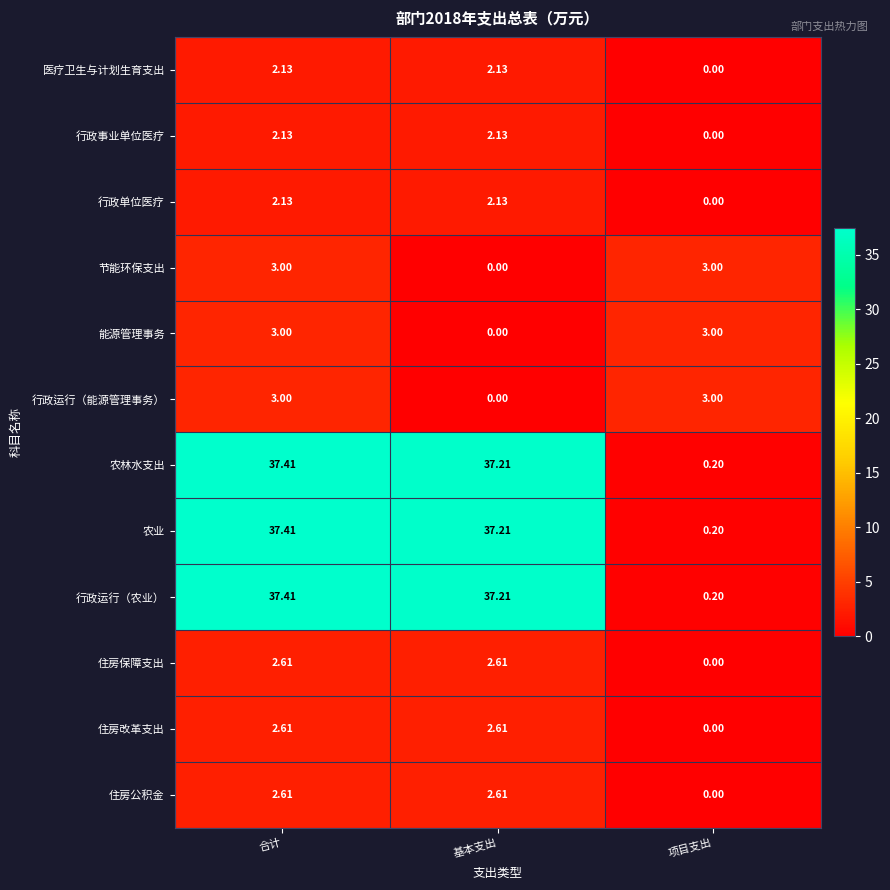

How many data points in 住房改革支出 are less than 2?

1